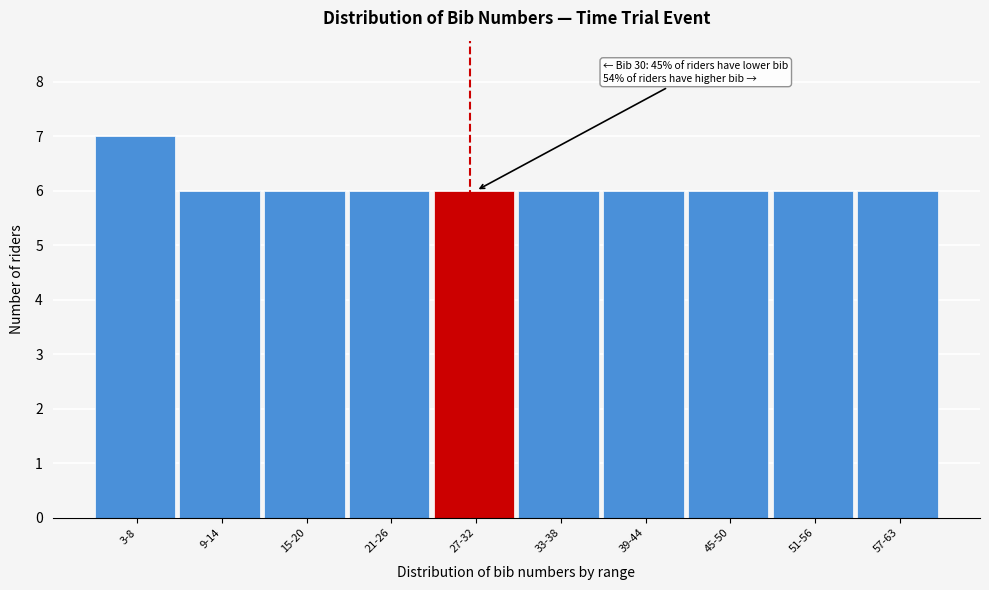

Reading left to right, list all the values displayed in this chart.

3-8=7	9-14=6	15-20=6	21-26=6	27-32=6	33-38=6	39-44=6	45-50=6	51-56=6	57-63=6